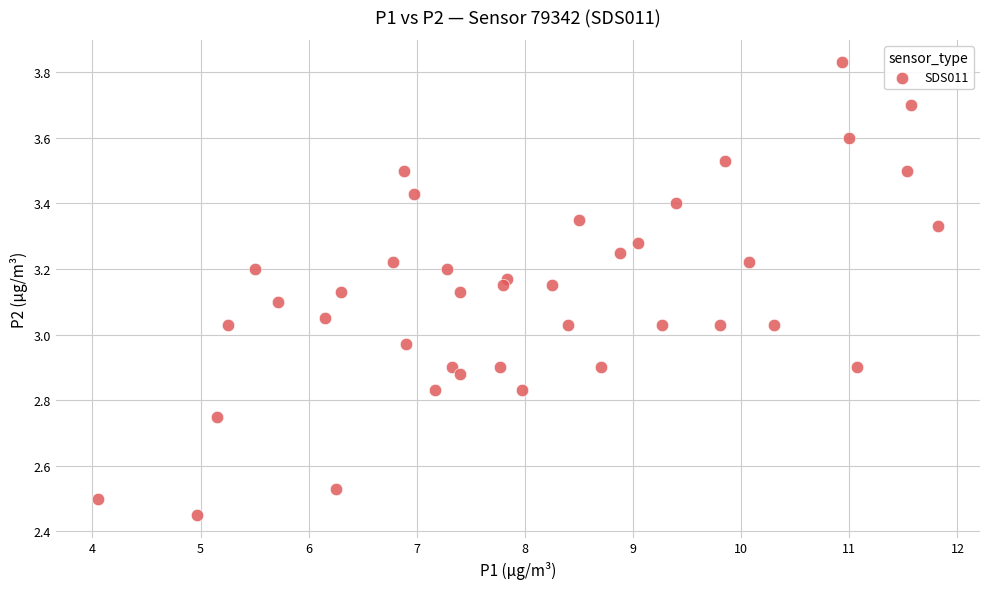

What is the range of X values (max minus min)?

7.8